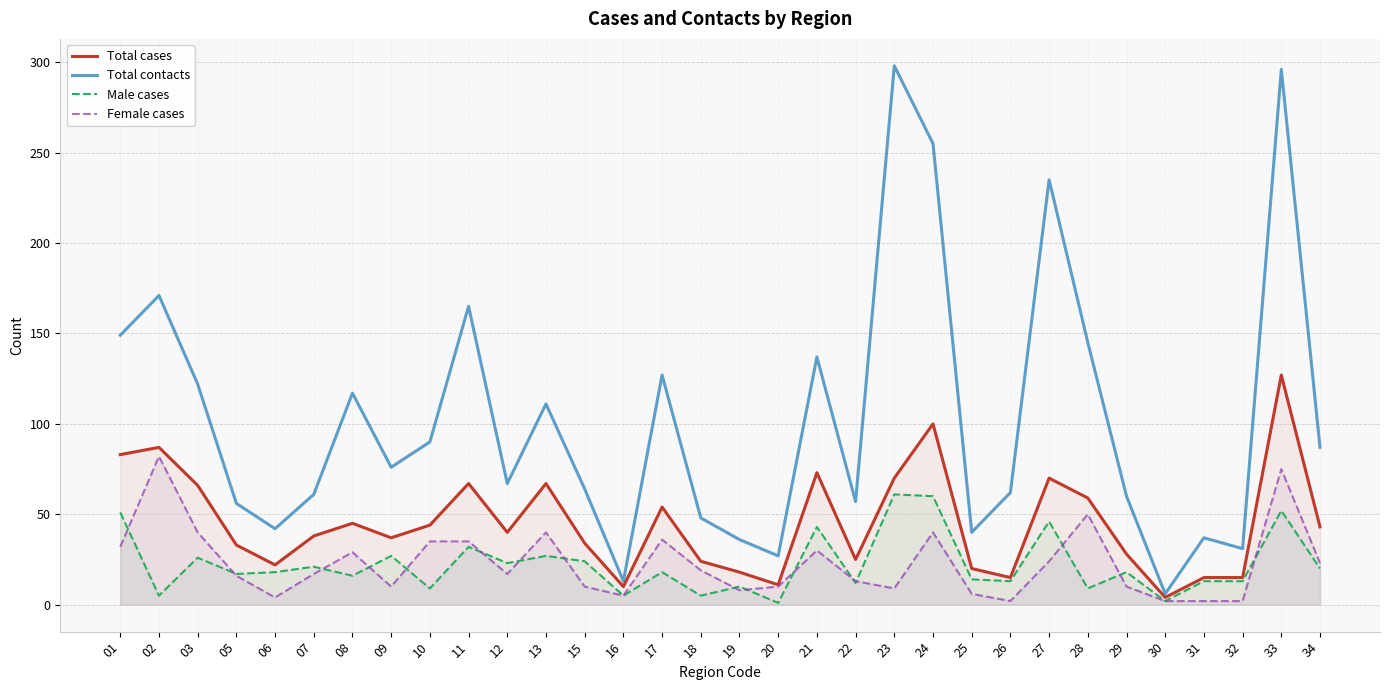

Reading left to right, list all the values displayed in this chart.

Total cases: 01=83	02=87	03=66	05=33	06=22	07=38	08=45	09=37	10=44	11=67	12=40	13=67	15=34	16=10	17=54	18=24	19=18	20=11	21=73	22=25	23=70	24=100	25=20	26=15	27=70	28=59	29=28	30=4	31=15	32=15	33=127	34=43
Total contacts: 01=149	02=171	03=122	05=56	06=42	07=61	08=117	09=76	10=90	11=165	12=67	13=111	15=64	16=13	17=127	18=48	19=36	20=27	21=137	22=57	23=298	24=255	25=40	26=62	27=235	28=145	29=60	30=6	31=37	32=31	33=296	34=87
Male cases: 01=51	02=5	03=26	05=17	06=18	07=21	08=16	09=27	10=9	11=32	12=23	13=27	15=24	16=5	17=18	18=5	19=10	20=1	21=43	22=12	23=61	24=60	25=14	26=13	27=46	28=9	29=18	30=2	31=13	32=13	33=52	34=20
Female cases: 01=32	02=82	03=40	05=16	06=4	07=17	08=29	09=10	10=35	11=35	12=17	13=40	15=10	16=5	17=36	18=19	19=8	20=10	21=30	22=13	23=9	24=40	25=6	26=2	27=24	28=50	29=10	30=2	31=2	32=2	33=75	34=23